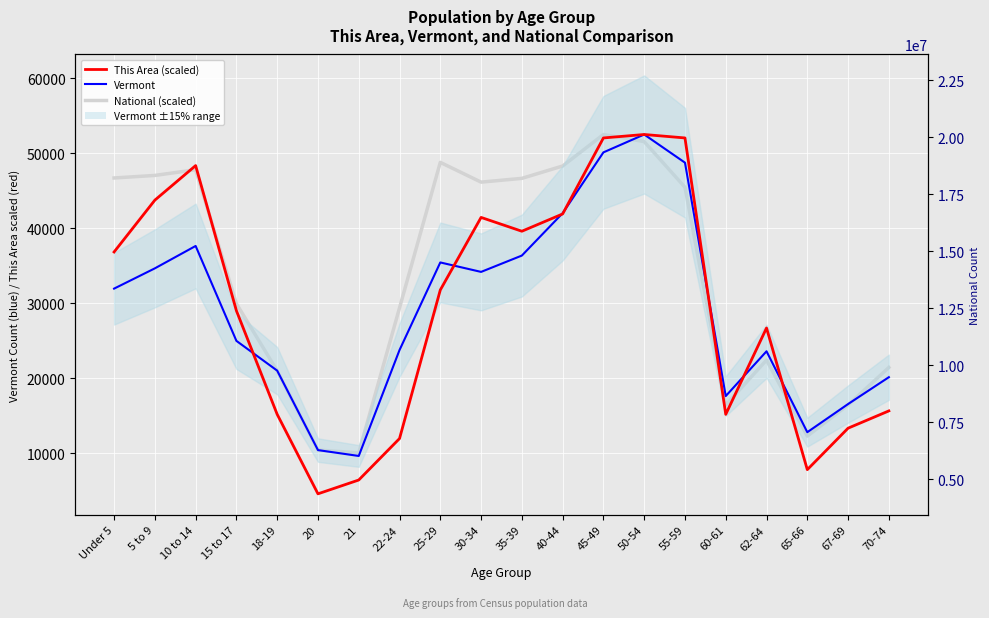

How many interior local valleys does the This Area (scaled) series have?

4